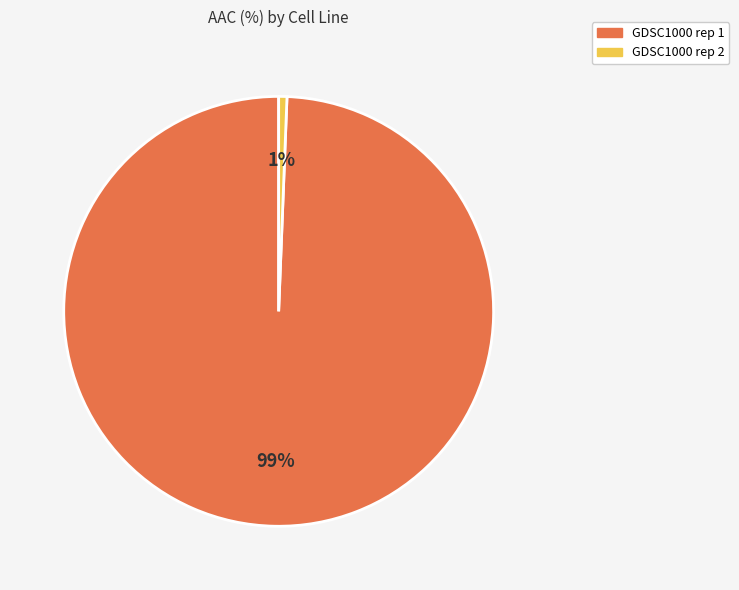

What percentage is the GDSC1000 rep 2 slice, to the nearest percent?

1%